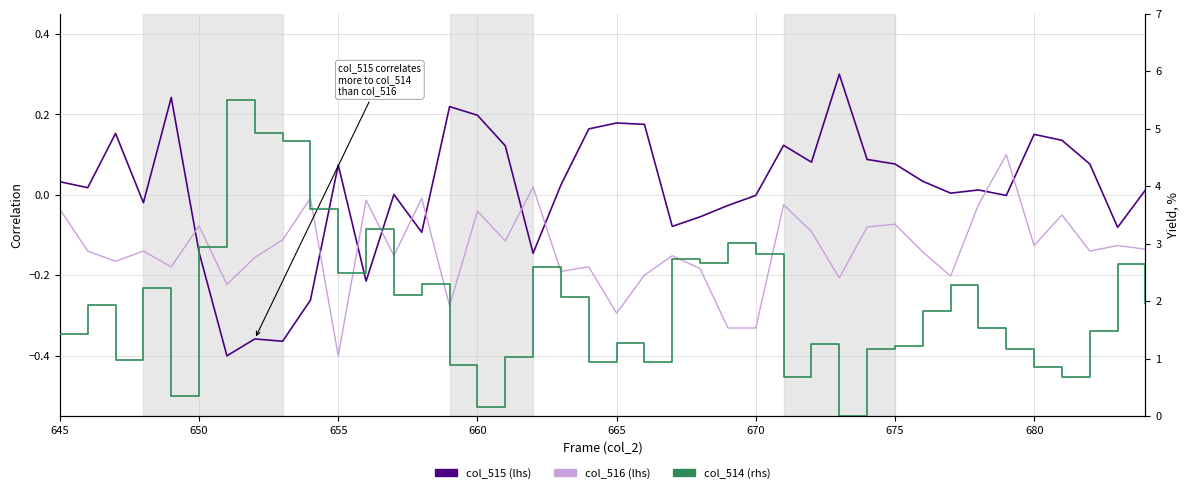

How many values in the col_514 (rhs) series are below 1?

10